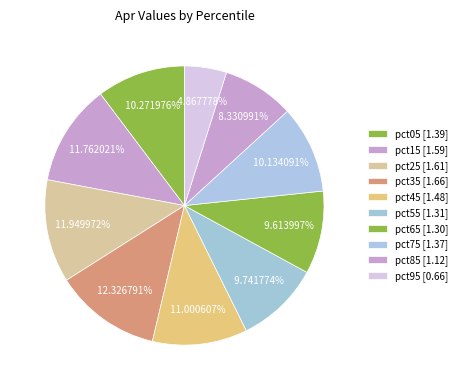

Combined, what portion of the pie is pct75 and pct85?

18.5%